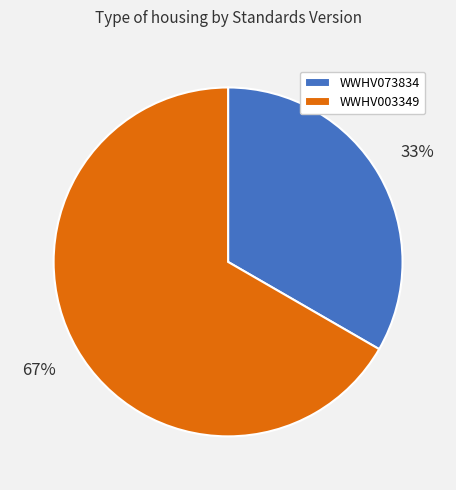

Rank the categories by value from highest to lowest.

WWHV003349, WWHV073834